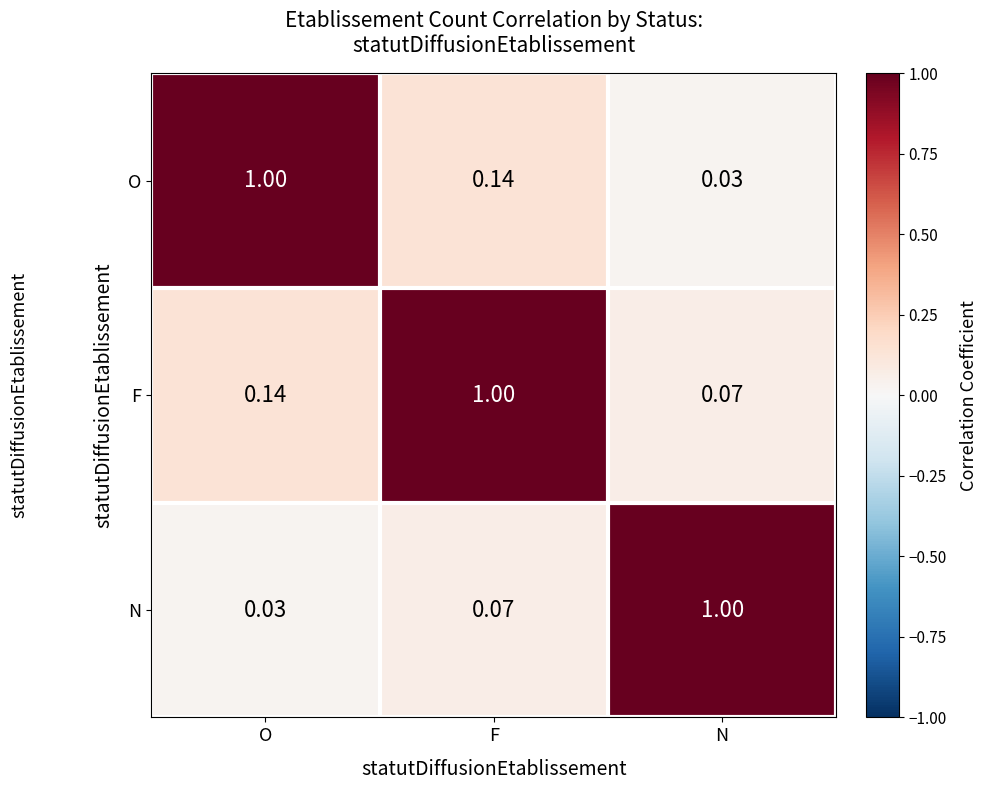

At which label does O reach its minimum?

N